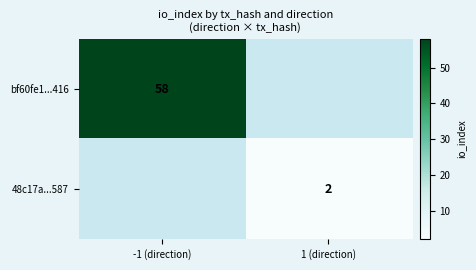

True or false: 48c17a...587 has a value of 2 at 1 (direction).

True